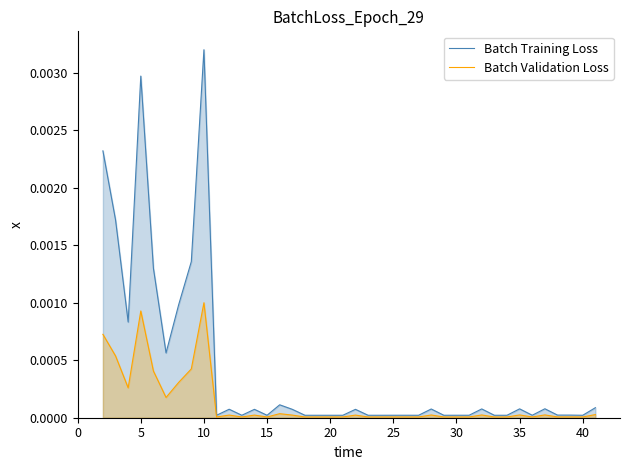

Which series has the largest total across all categories?

Batch Training Loss